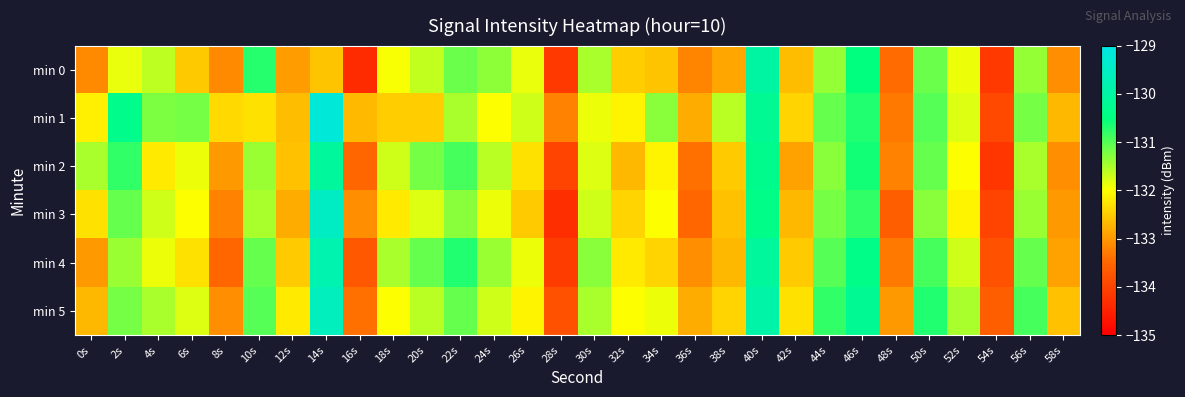

List the series in order of their peak value, lowest first.

min 2, min 0, min 4, min 5, min 3, min 1